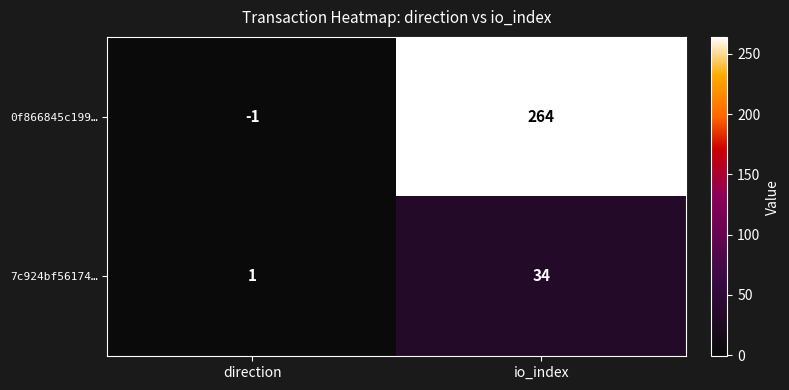

Rank the series at direction from lowest to highest value.

0f866845c199…, 7c924bf56174…